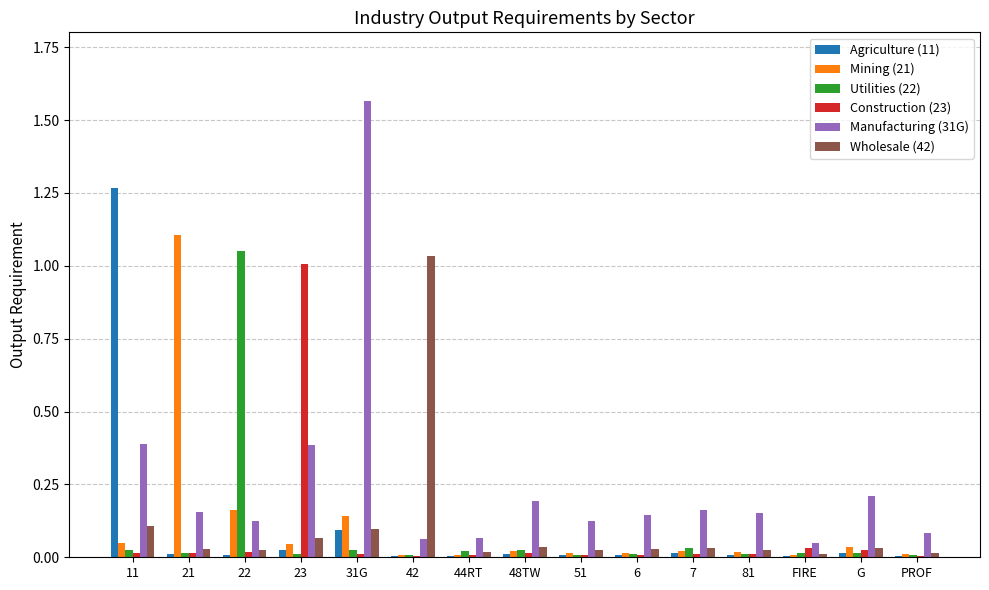

The value of Construction (23) at 51 is 0.0. True or false?

True